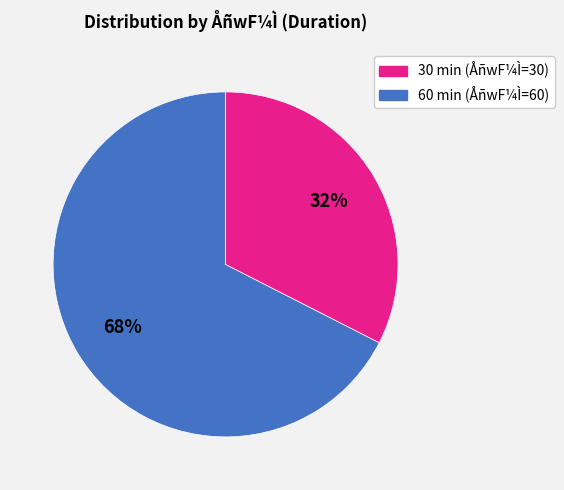

Which category accounts for the majority?

30